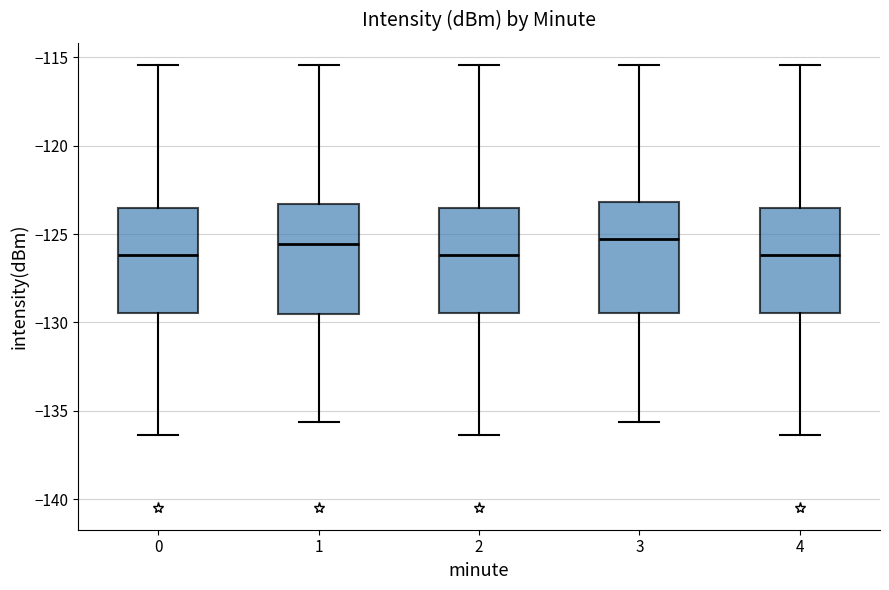

Reading left to right, read every box against the y-axis: the position of its median line, the range the box covers, and the ends of its whiskers. The values are not printed on the chart, so give them approximately, as read against the axis.

0: median -126.0, box -129.5 to -123.5, whiskers -136.5 to -115.5
1: median -125.5, box -129.5 to -123.5, whiskers -135.5 to -115.5
2: median -126.0, box -129.5 to -123.5, whiskers -136.5 to -115.5
3: median -125.5, box -129.5 to -123.0, whiskers -135.5 to -115.5
4: median -126.0, box -129.5 to -123.5, whiskers -136.5 to -115.5